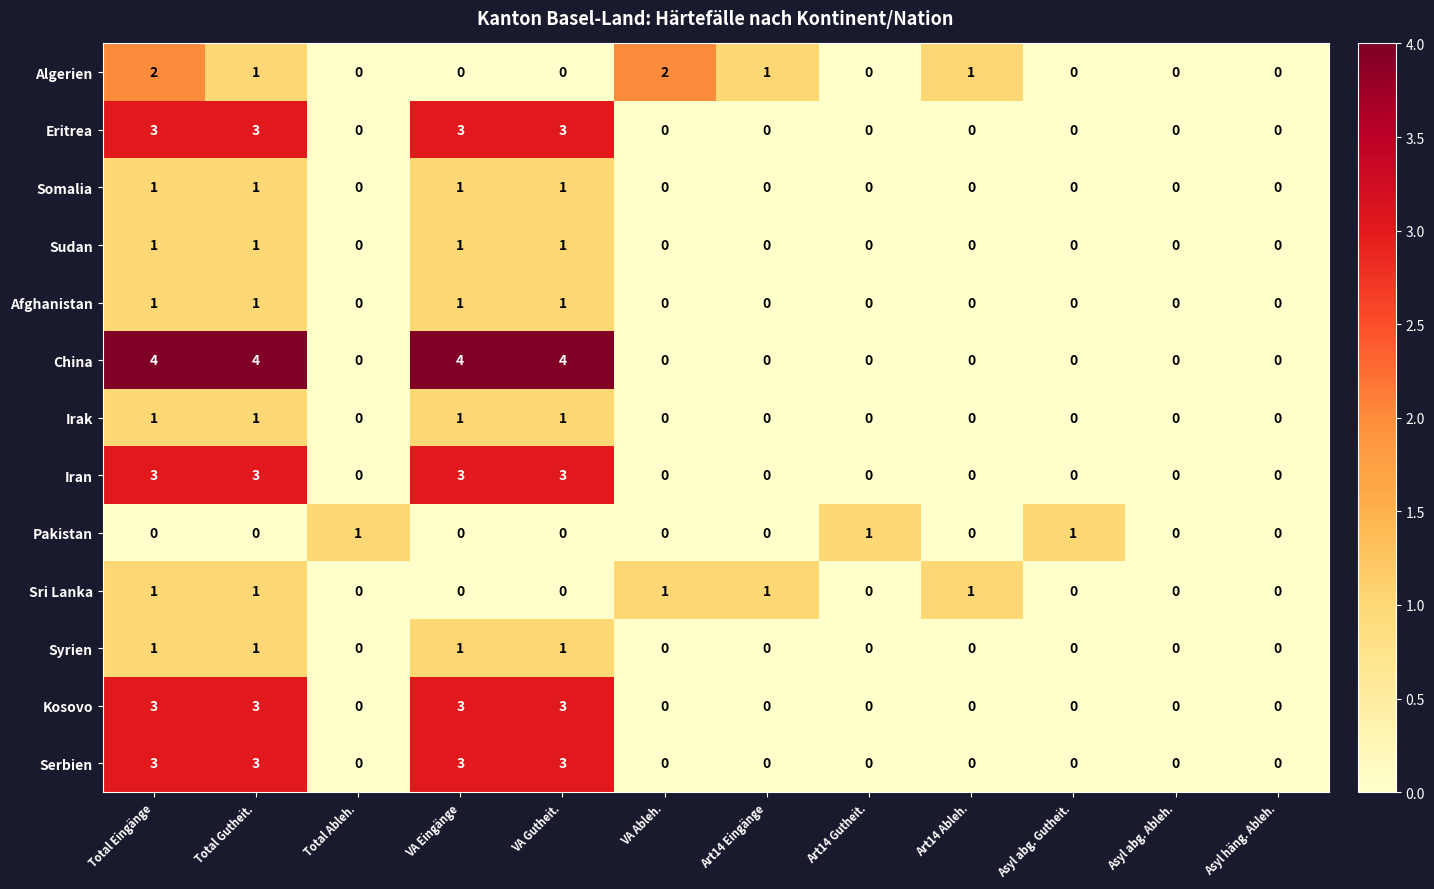

Which series has the widest spread of values?

China